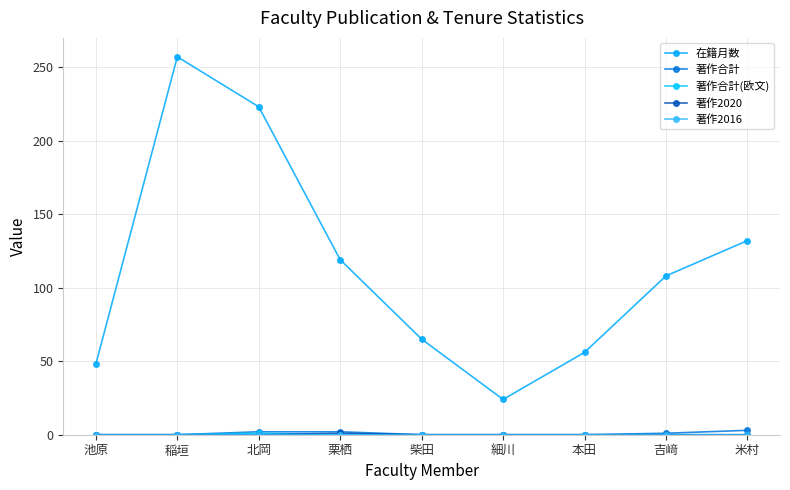

At which category is the sum across all series the highest?

稲垣